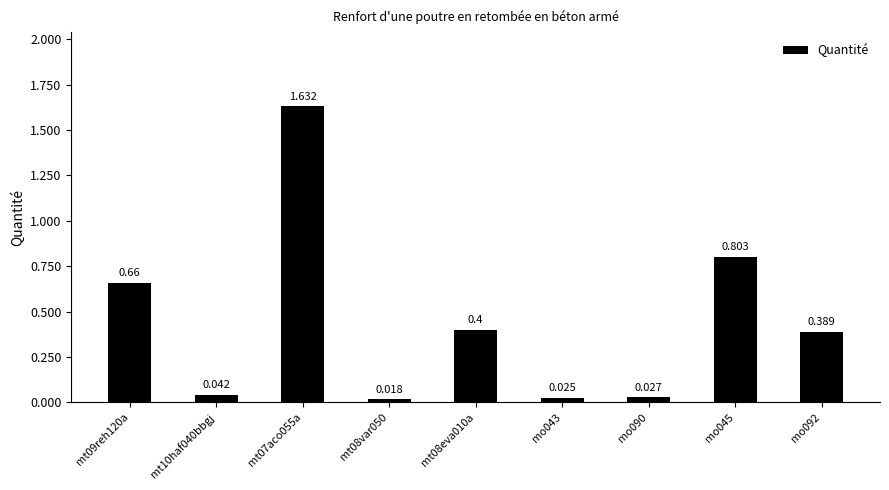

What is the average value?

0.4